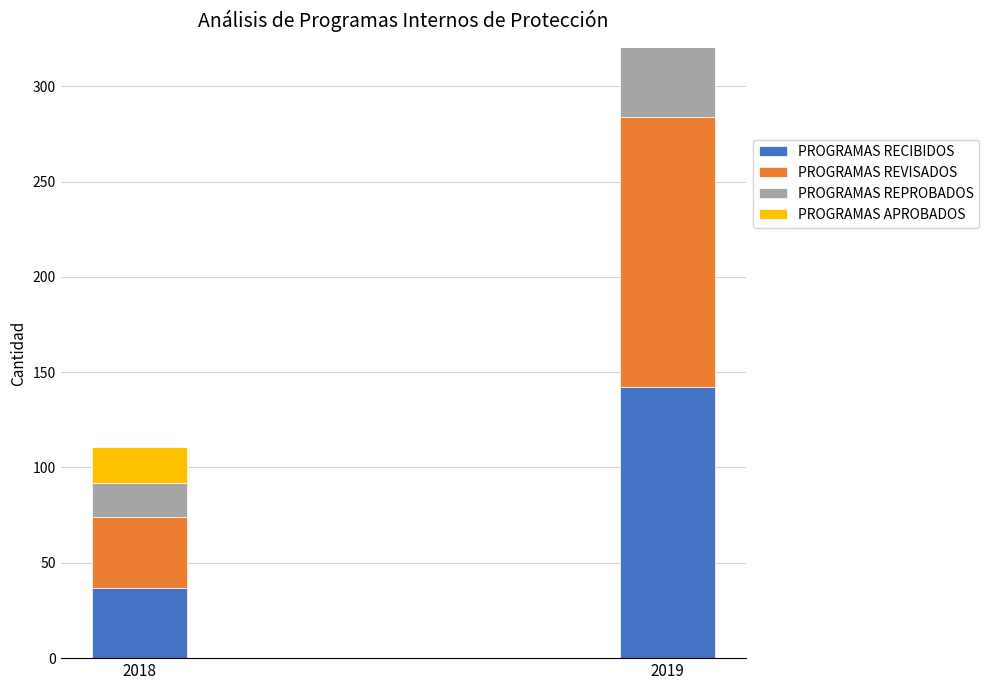

Between 2018 and 2019, which is larger?

2019